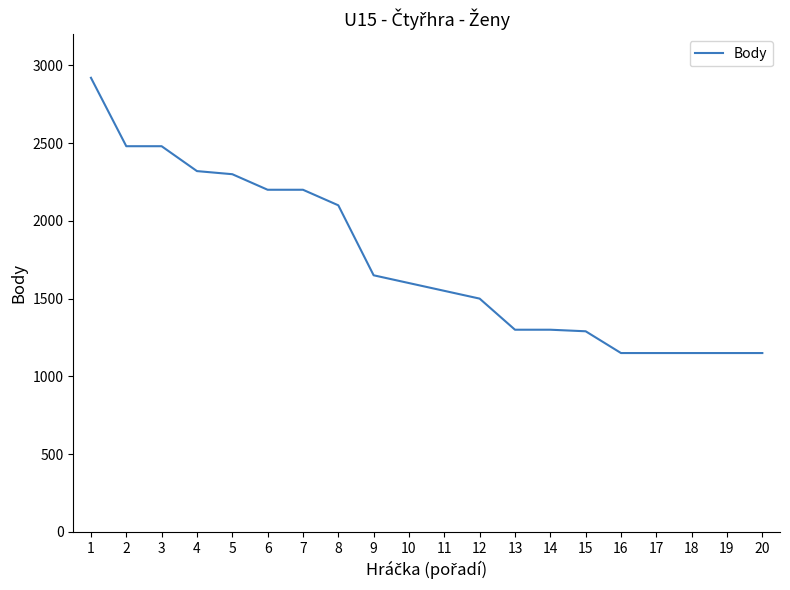

What is the sum of all values?

34940